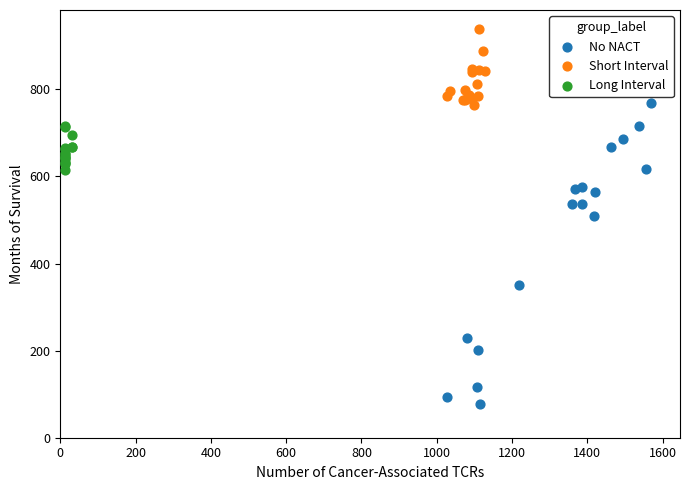

Which series has the widest spread of Y values?

No NACT